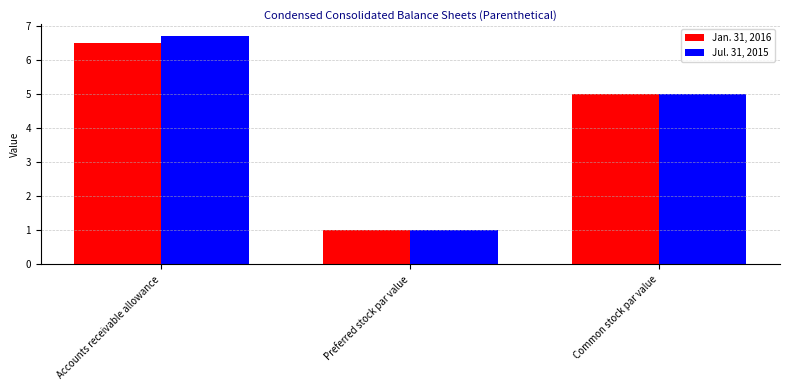

Is it true that Jul. 31, 2015 equals 10.3 at Accounts receivable allowance?

False